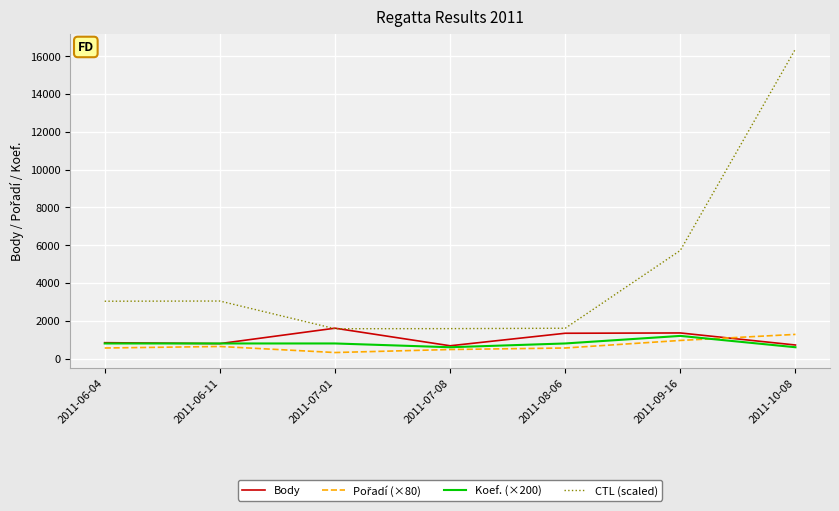

At which category is the sum across all series the highest?

2011-10-08